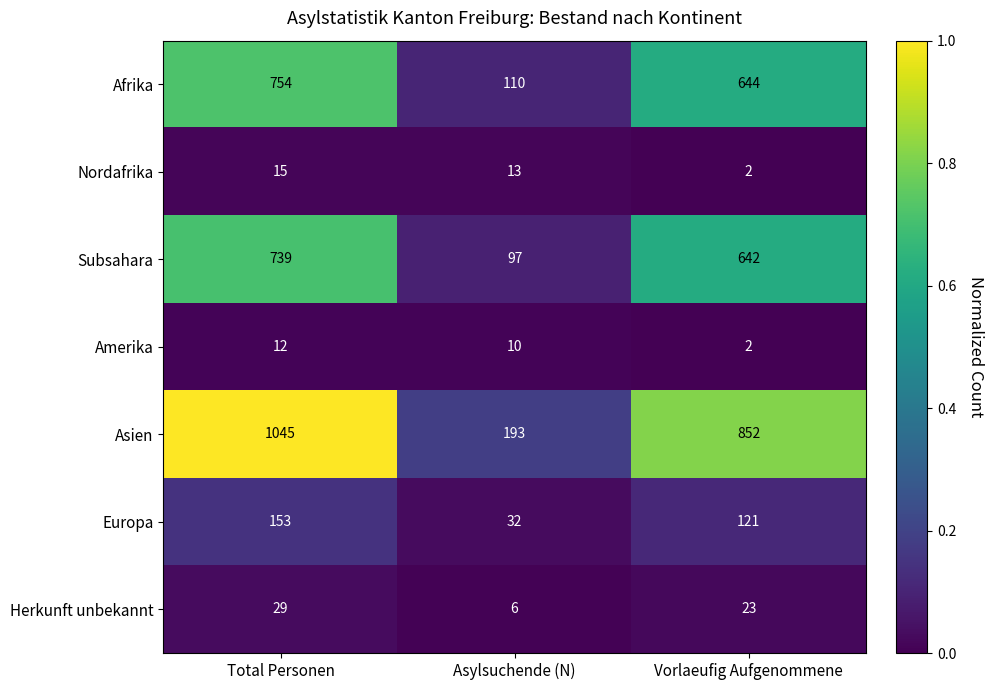

What is the average value of the Afrika series?

503